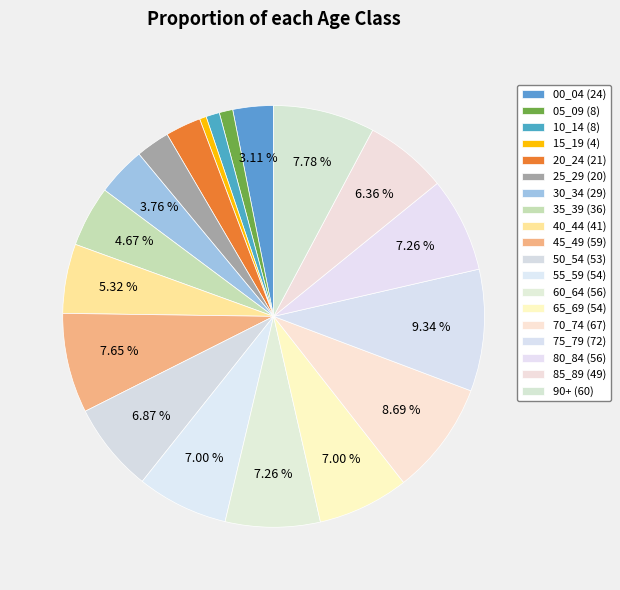

Count the number of slices in the pie.

19